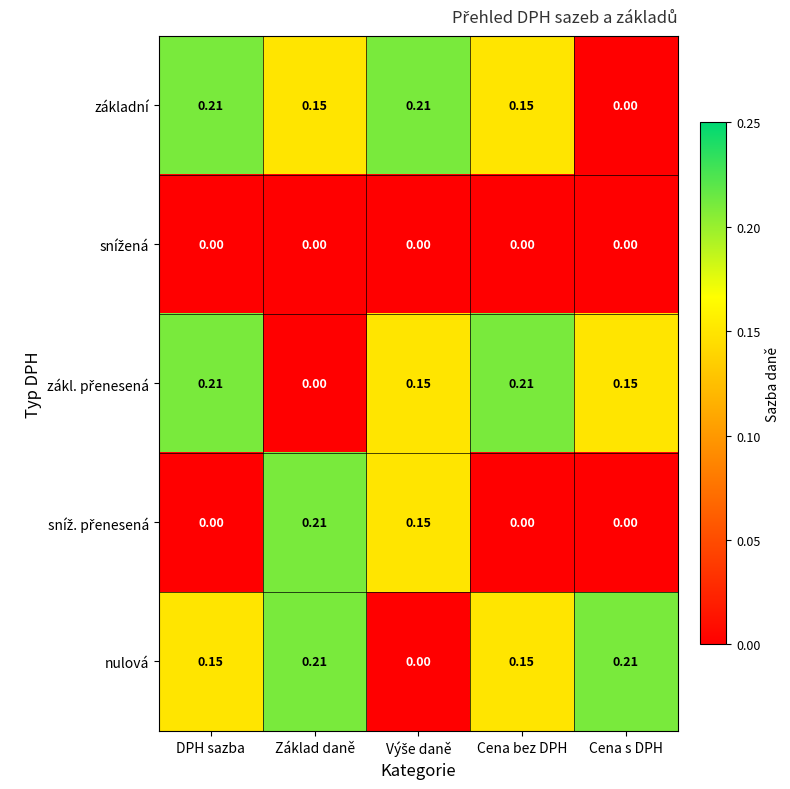

Where is základní nearest to the value 0?

Cena s DPH